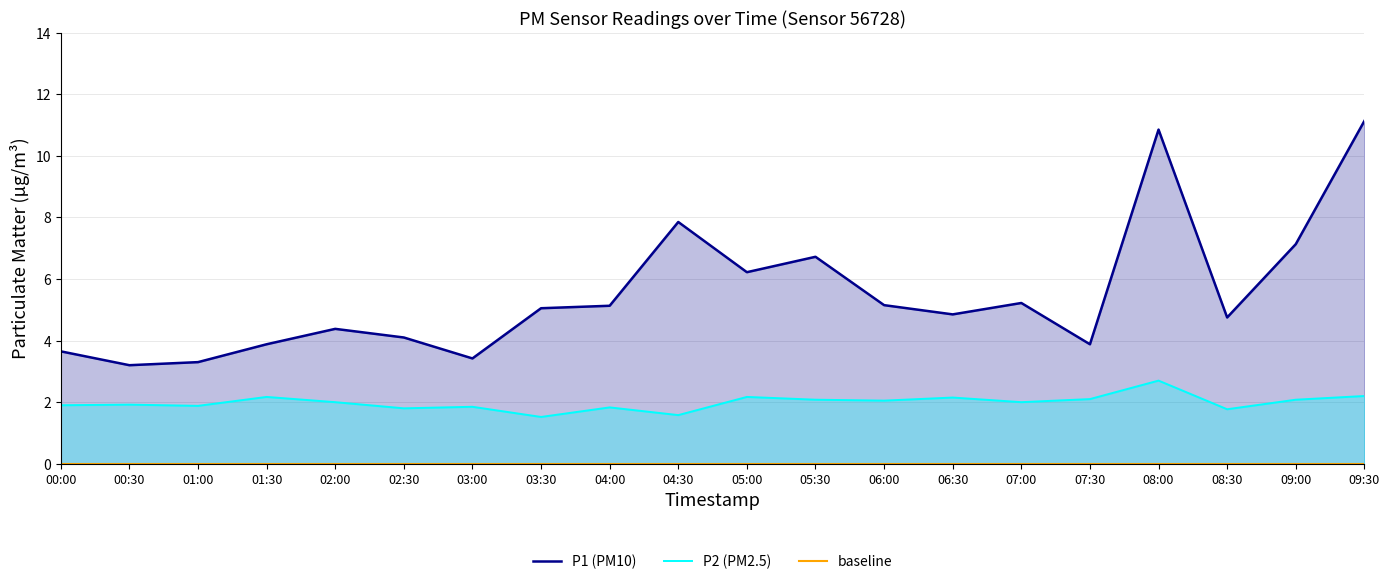

How many values in the P1 series exceed 5?

10